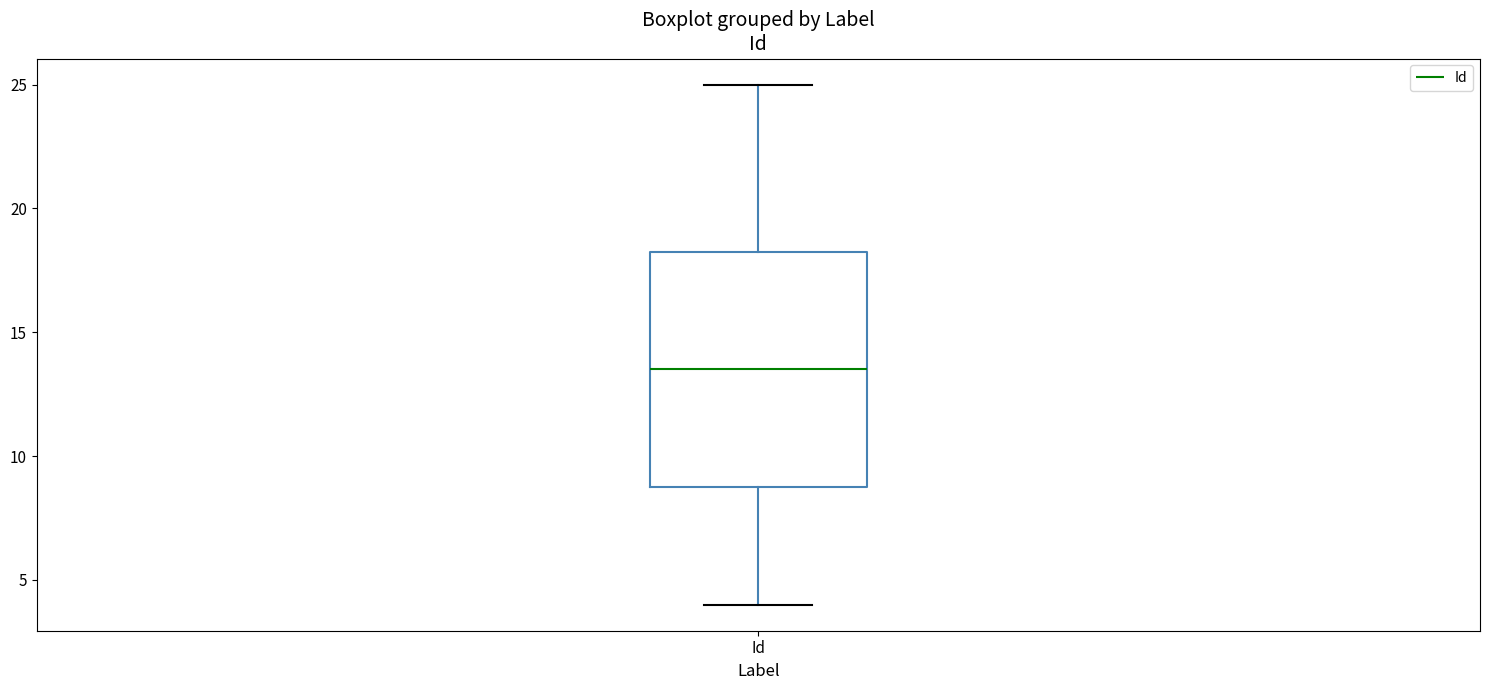

Where is the upper edge of the box for Id on the y-axis? The values are not printed on the chart, so give them approximately, as read against the axis.

18.5